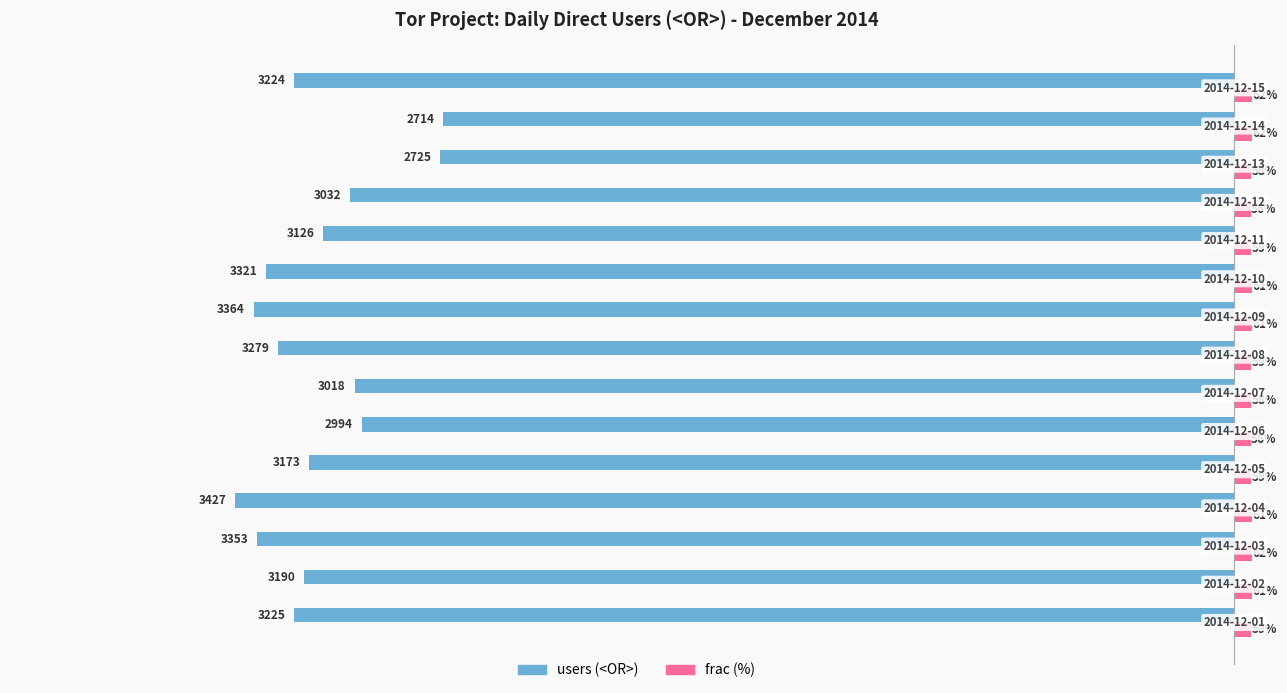

Rank the series by their maximum value, from highest to lowest.

frac (%), users (<OR>)